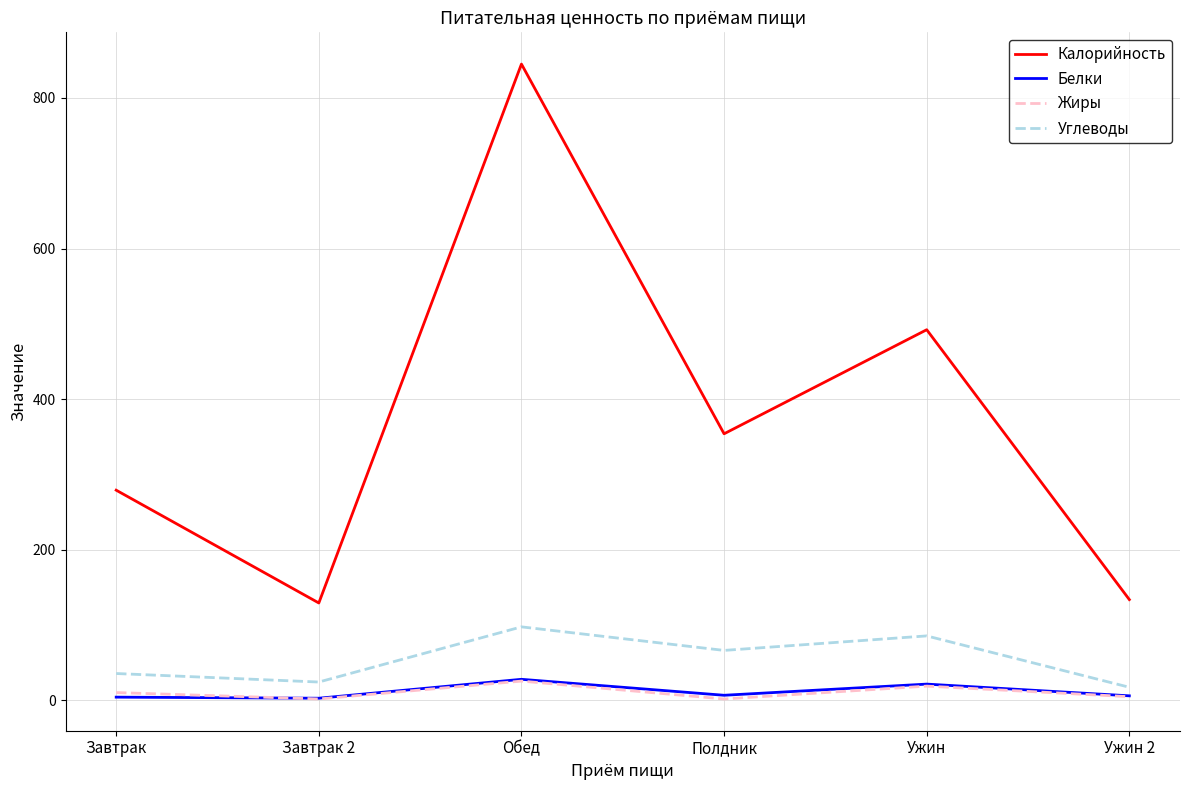

Where is the first local maximum for Белки?

Обед